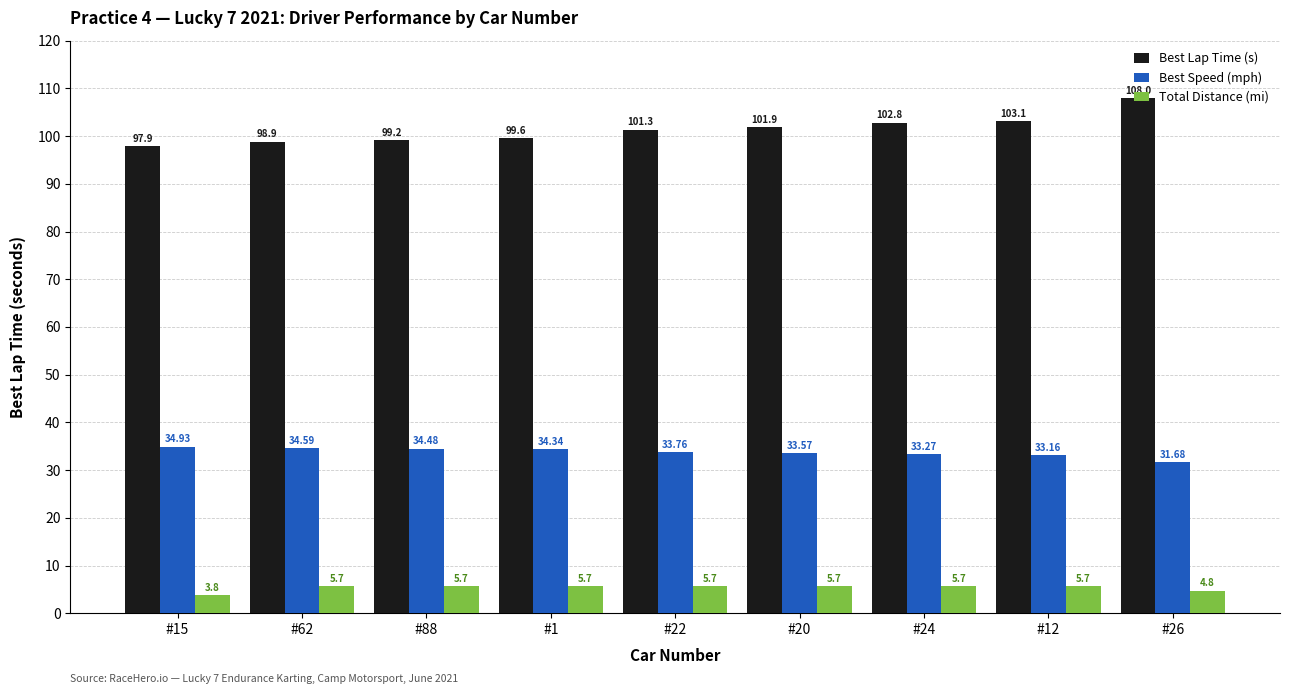

What is the spread (max minus min) of values at #12?

97.4